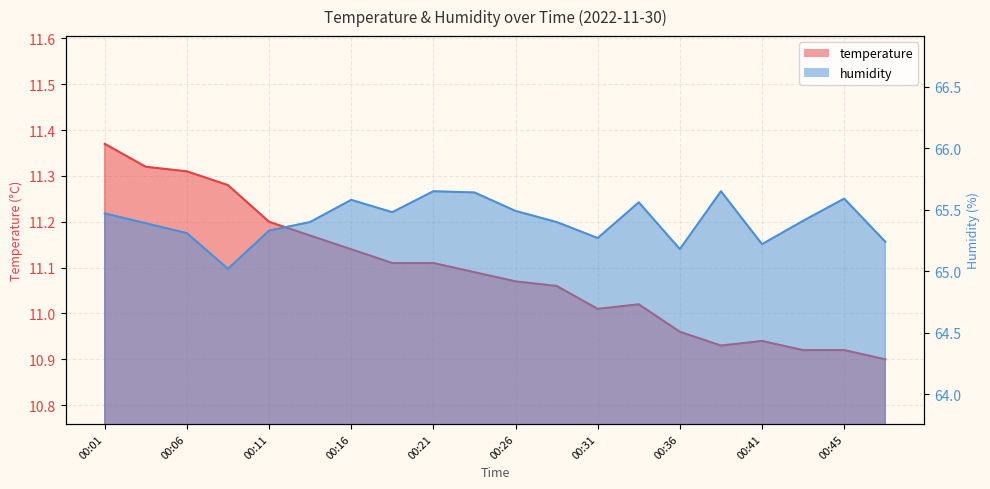

What is the value of the humidity point at the 7th from the left?

65.6